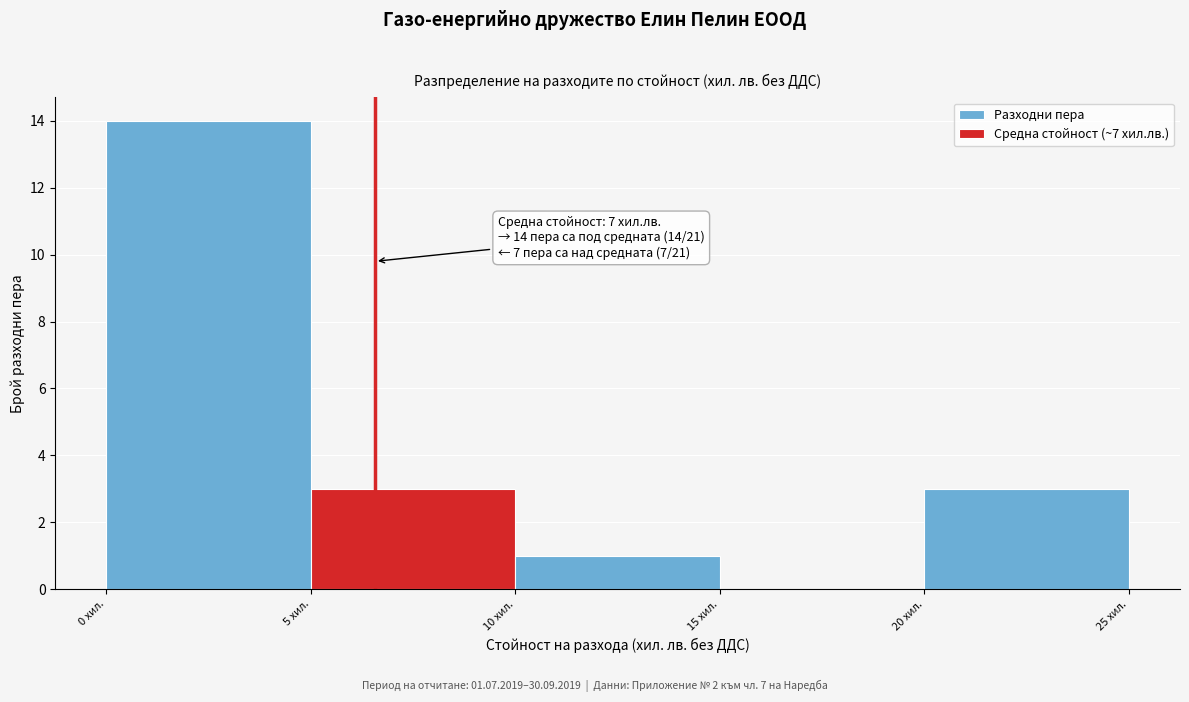

Over which range of the x-axis is the bar tallest?

0 to 5